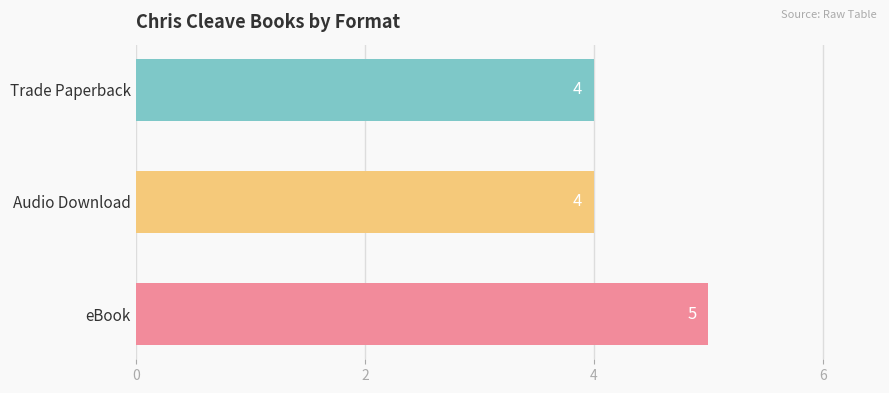

The chart shows a value of 3 at Audio Download. True or false?

False